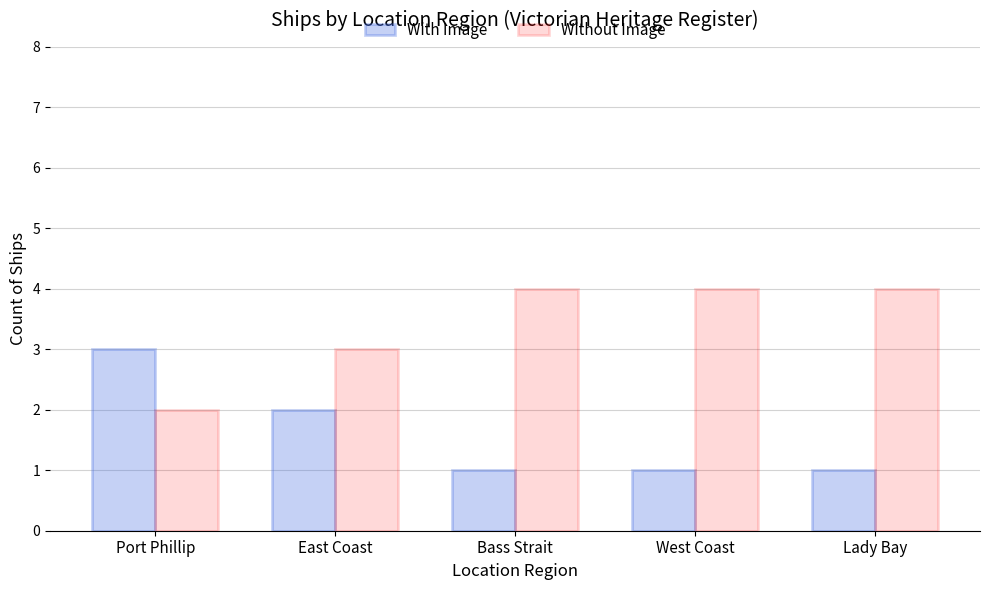

List the series in order of their overall mean, lowest first.

With Image, Without Image